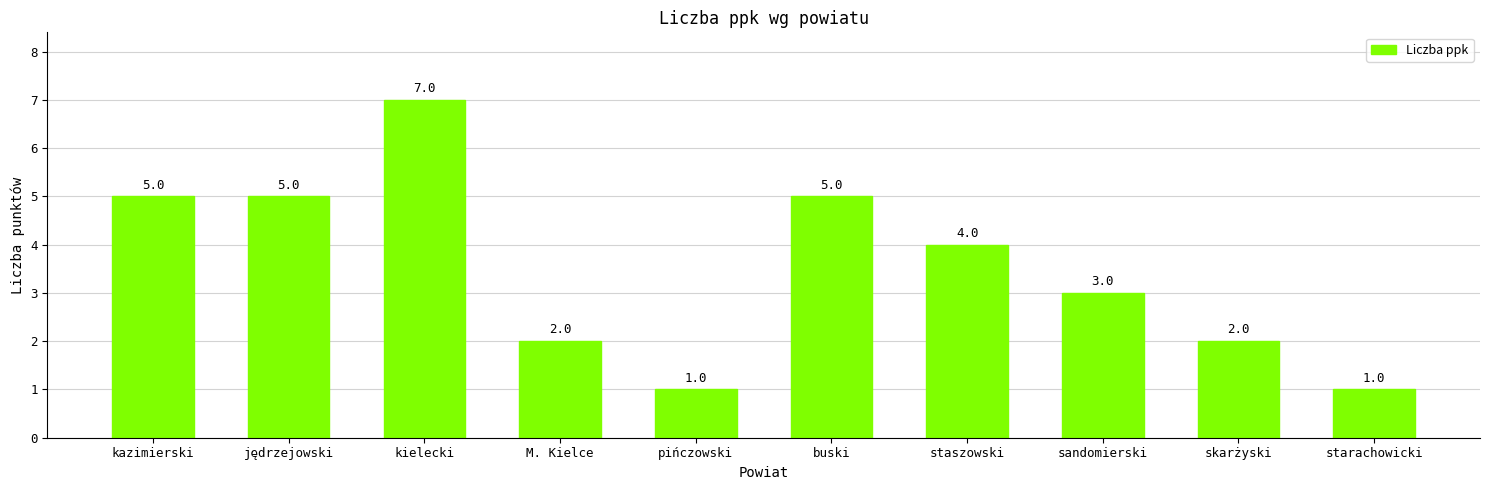

What position from the left is kielecki?

3